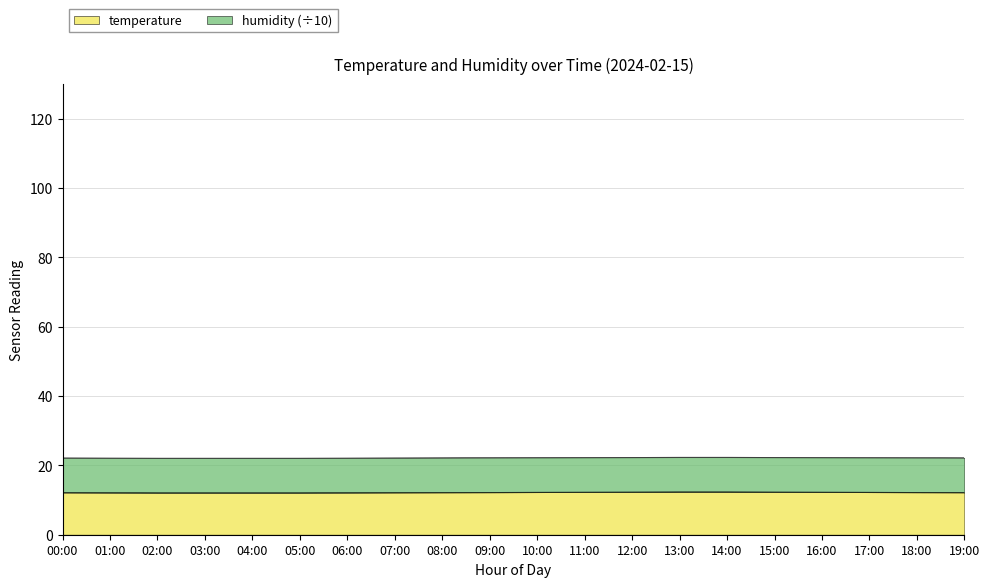

Rank the categories by value from lowest to highest.

02:00, 03:00, 04:00, 05:00, 01:00, 06:00, 00:00, 07:00, 08:00, 19:00, 09:00, 18:00, 10:00, 17:00, 11:00, 16:00, 12:00, 15:00, 13:00, 14:00